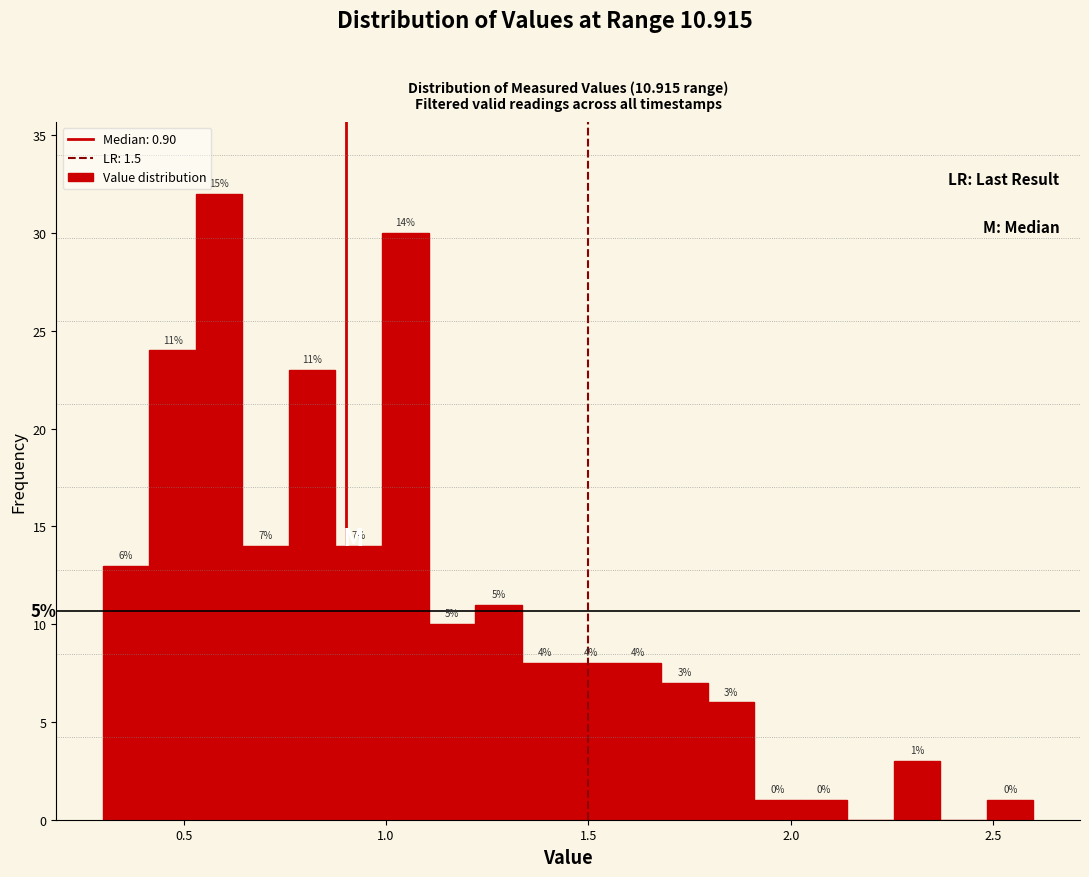

Around what value on the x-axis is the tallest bar? Give the approximate position of its centre, as read against the axis.

0.60